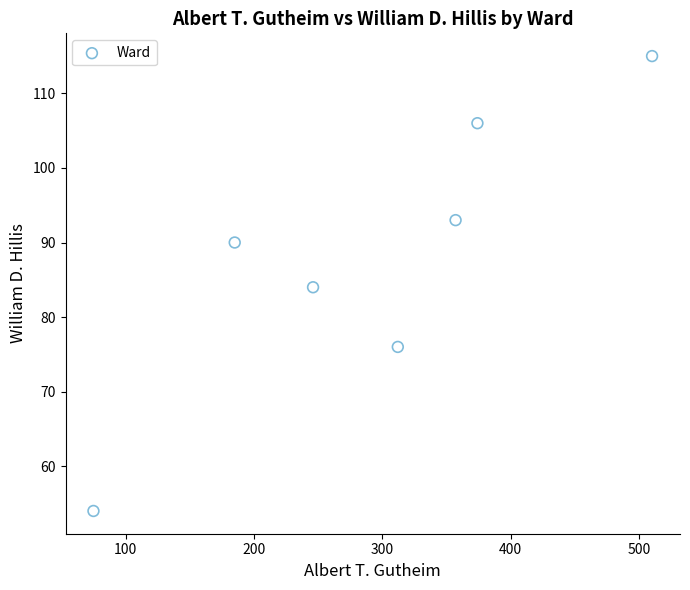

What is the range of Y values (max minus min)?

61